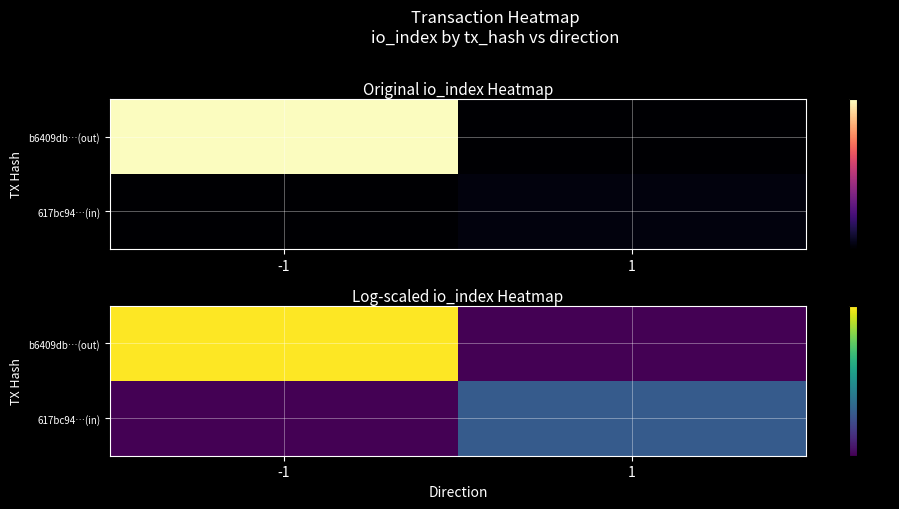

At how many categories does at least one series exceed 3?

1